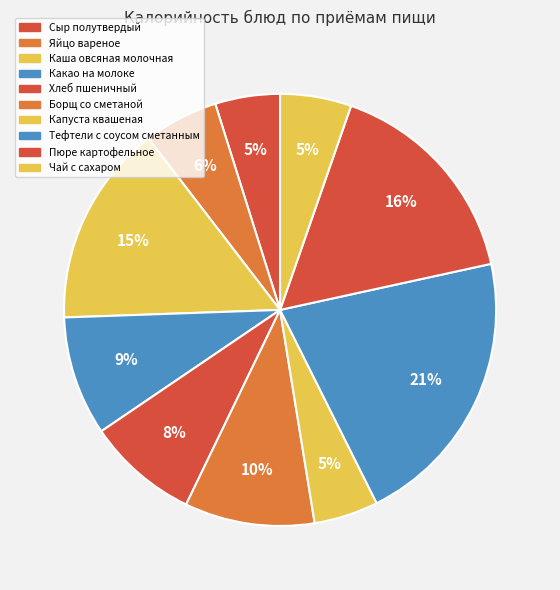

Is it true that Какао на молоке is 1% of the pie?

False